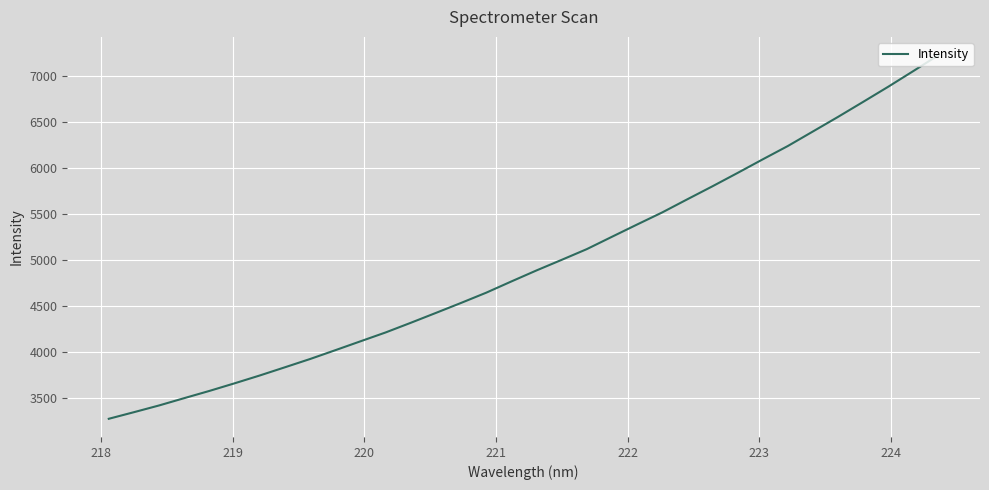

What is the difference between the second highest and minimum values?

3790.6